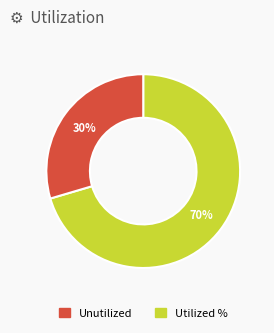

To the nearest percent, what is the average slice percentage?

50%